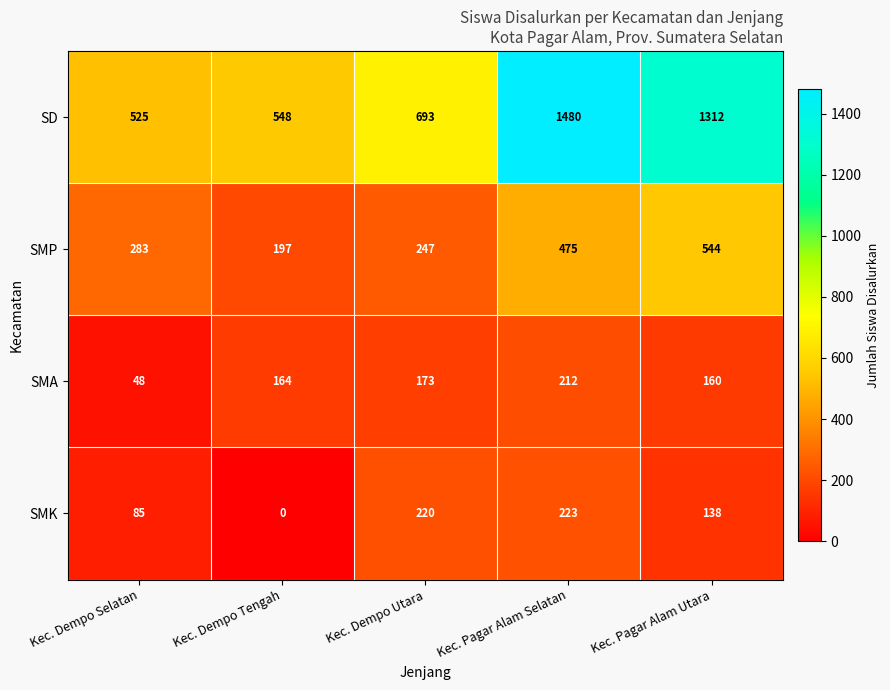

Reading left to right, transcribe all the data shown in this chart.

SD: 525	548	693	1480	1312
SMP: 283	197	247	475	544
SMA: 48	164	173	212	160
SMK: 85	0	220	223	138